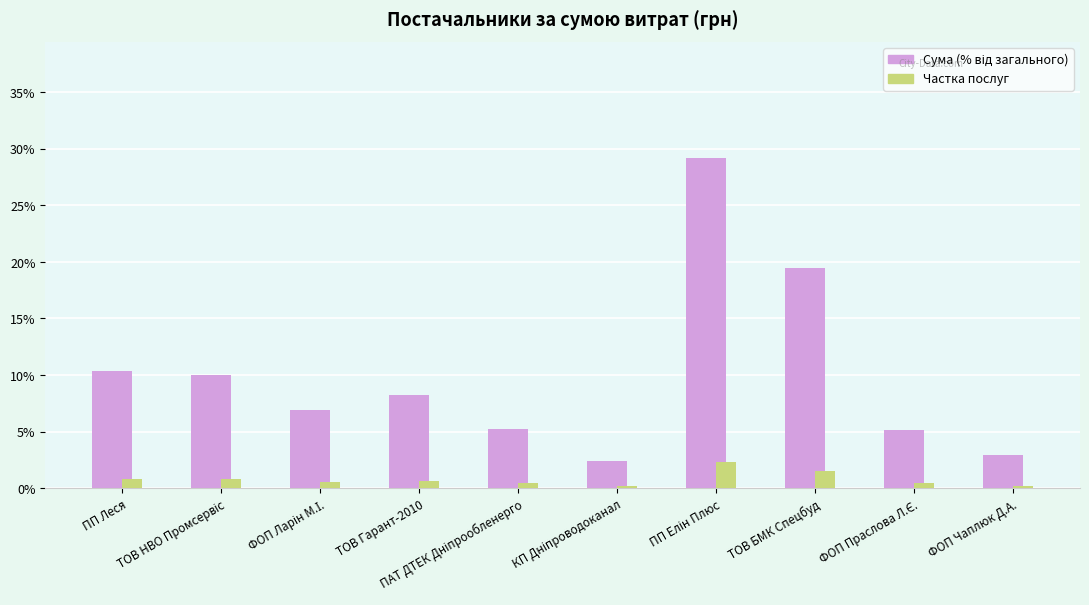

What is the greatest value displayed?

29.2